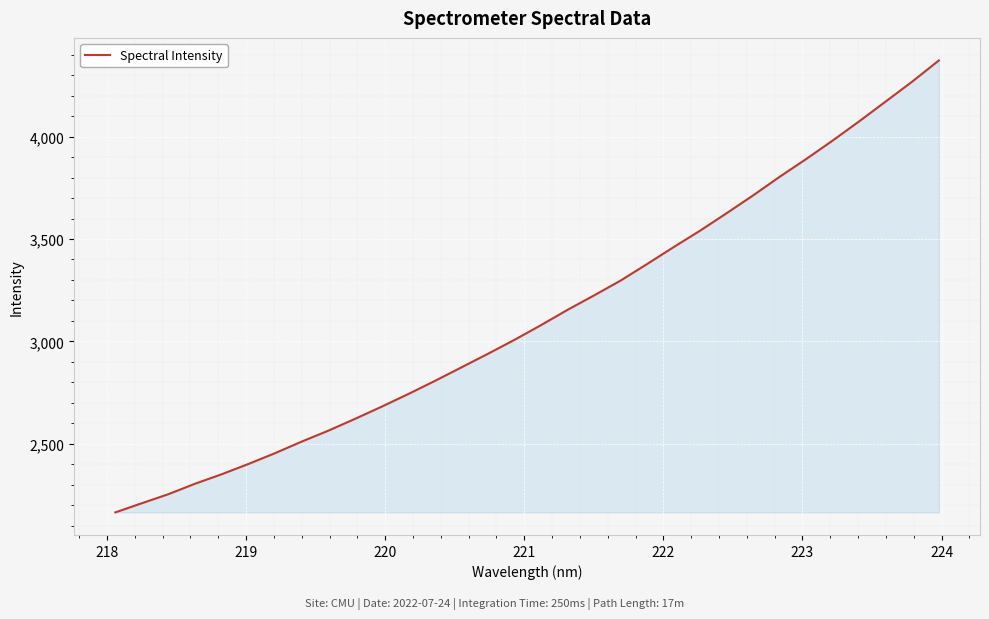

Reading left to right, transcribe all the data shown in this chart.

2164.2	2209.0	2253.4	2304.3	2350.5	2400.5	2453.2	2509.6	2562.9	2620.3	2679.6	2741.3	2805.2	2871.5	2938.0	3006.1	3078.1	3152.8	3223.6	3295.9	3377.0	3459.7	3540.3	3625.7	3712.9	3803.7	3890.8	3981.1	4075.1	4172.0	4269.4	4372.3